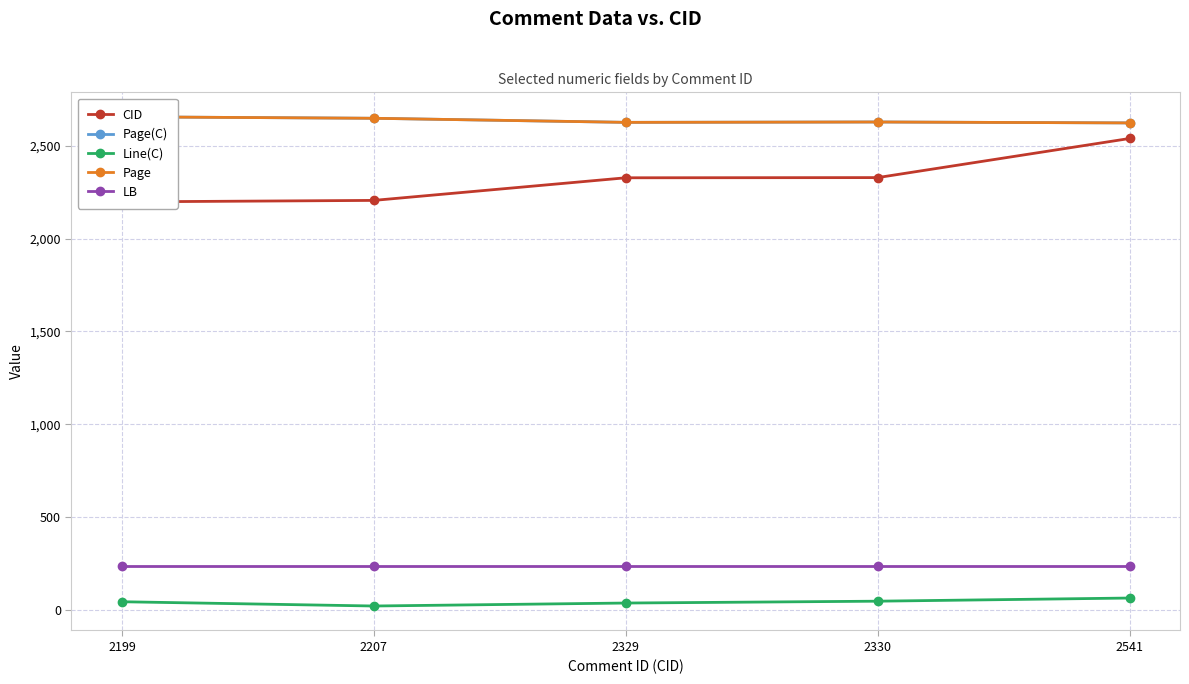

At which label does Page(C) reach its minimum?

2541